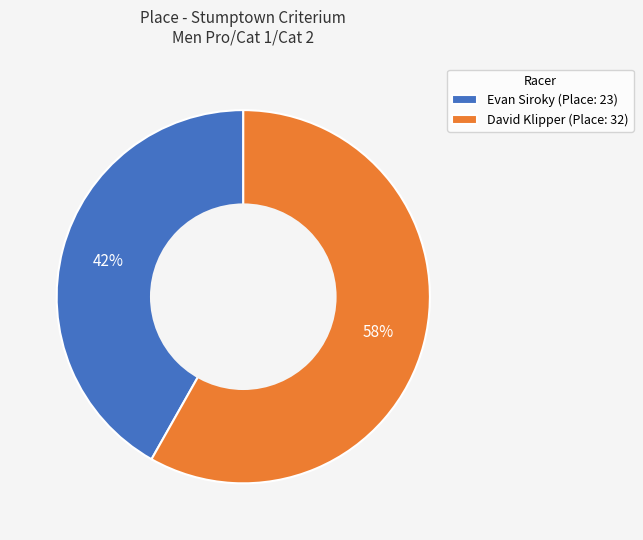

What percentage is the Evan Siroky slice, to the nearest percent?

42%